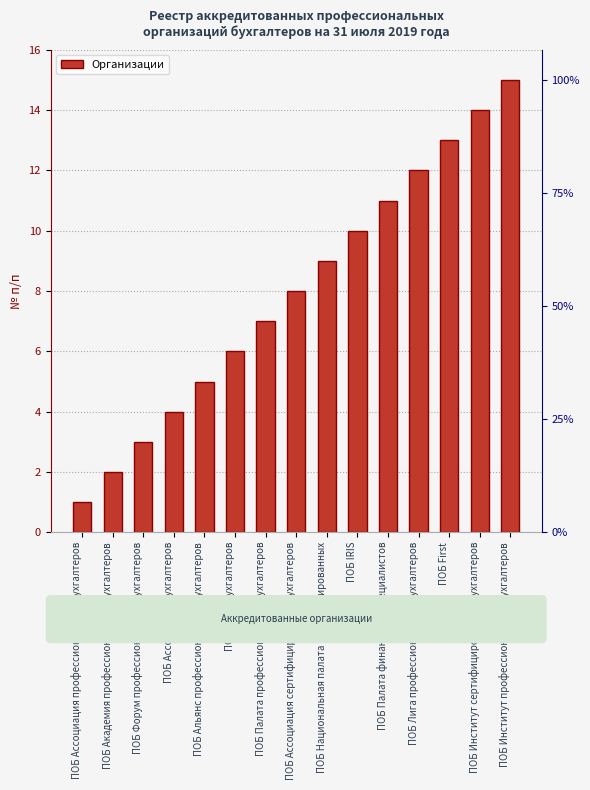

List the labels in order of value, largest first.

ПОБ Институт профессиональных бухгалтеров, ПОБ Институт сертифицированных бухгалтеров, ПОБ First, ПОБ Лига профессиональных бухгалтеров, ПОБ Палата финансовых специалистов, ПОБ IRIS, ПОБ Национальная палата сертифицированных, ПОБ Ассоциация сертифицированых бухгалтеров, ПОБ Палата профессиональных бухгалтеров, ПОБ Союз бухгалтеров, ПОБ Альянс профессиональных бухгалтеров, ПОБ Ассоциация бухгалтеров, ПОБ Форум профессиональных бухгалтеров, ПОБ Академия профессиональных бухгалтеров, ПОБ Ассоциация профессиональных бухгалтеров